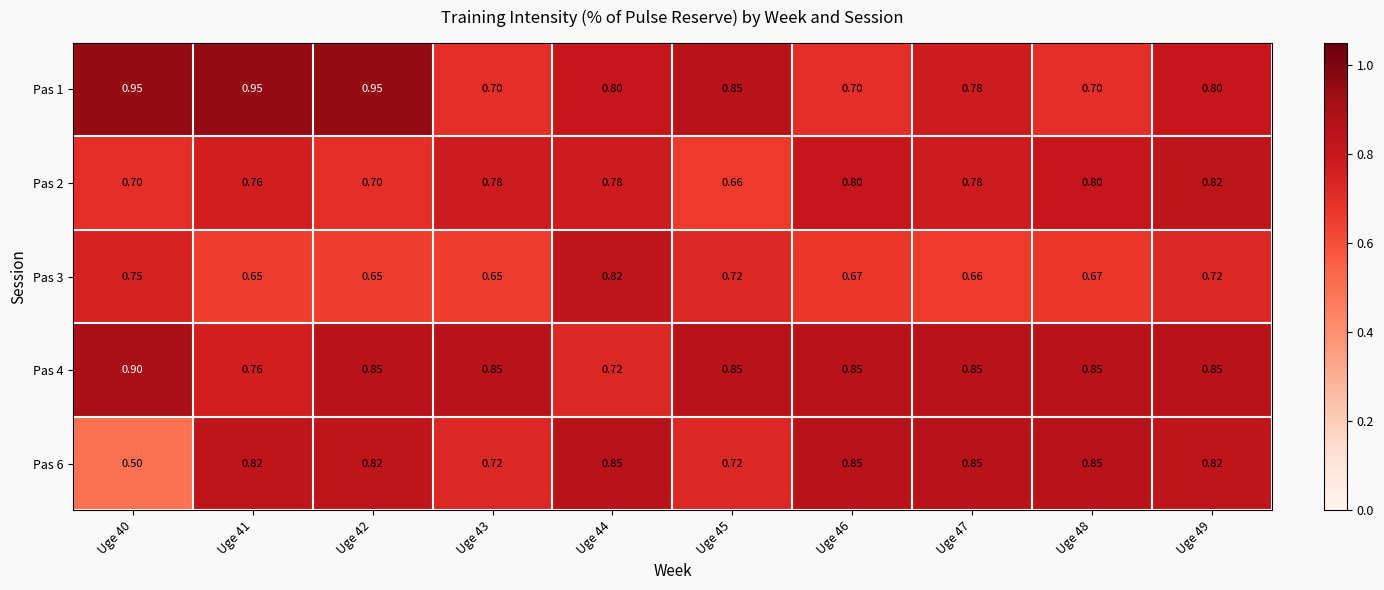

Which has a higher value, Uge 47 or Uge 41?

Uge 41